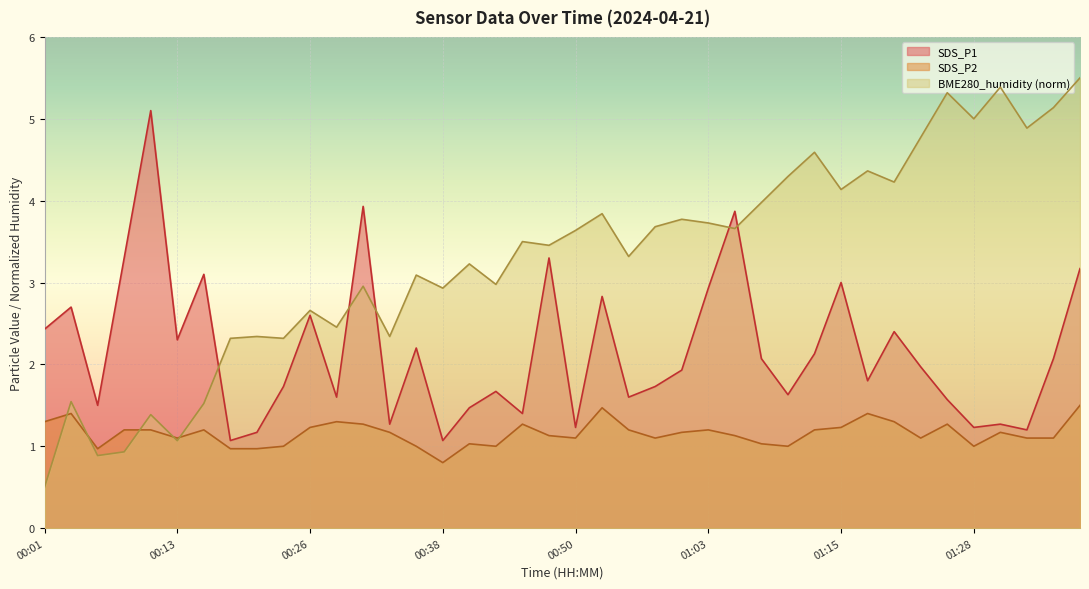

Which series has the largest total across all categories?

BME280_humidity (norm)